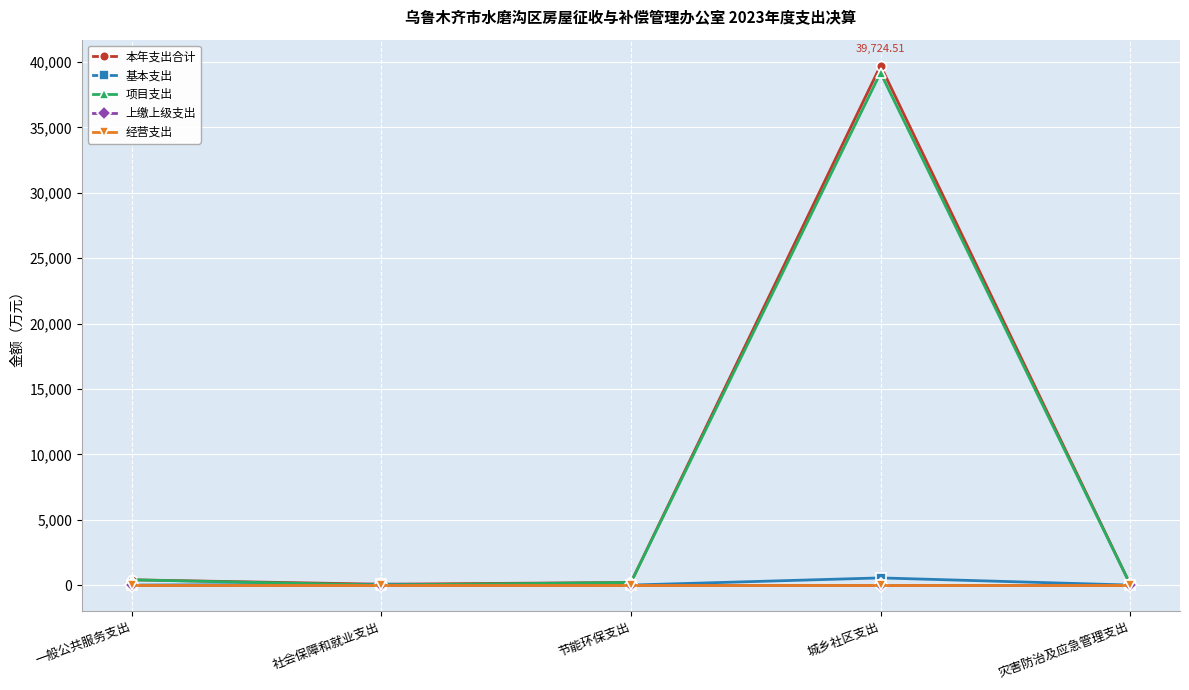

How many lines are shown in the chart?

5